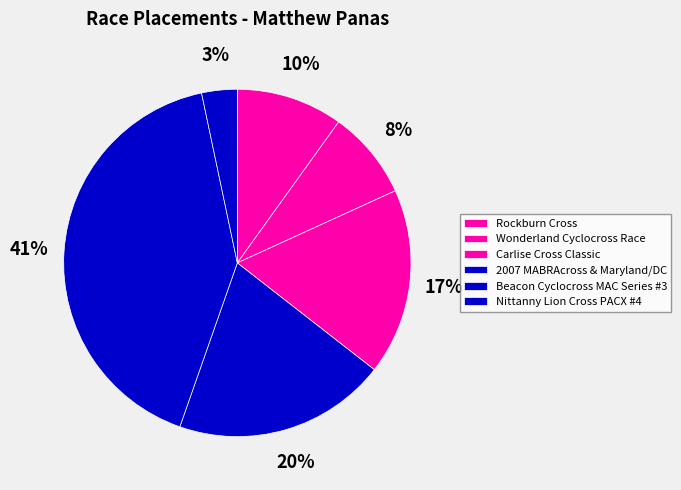

The 2007 MABRAcross & Maryland/DC slice represents 20% of the pie. True or false?

True